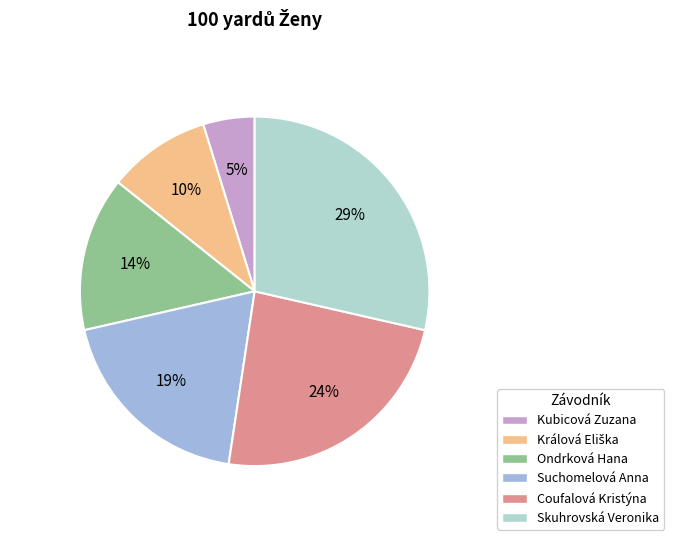

Do Suchomelová Anna and Králová Eliška together represent more than half of the pie?

No